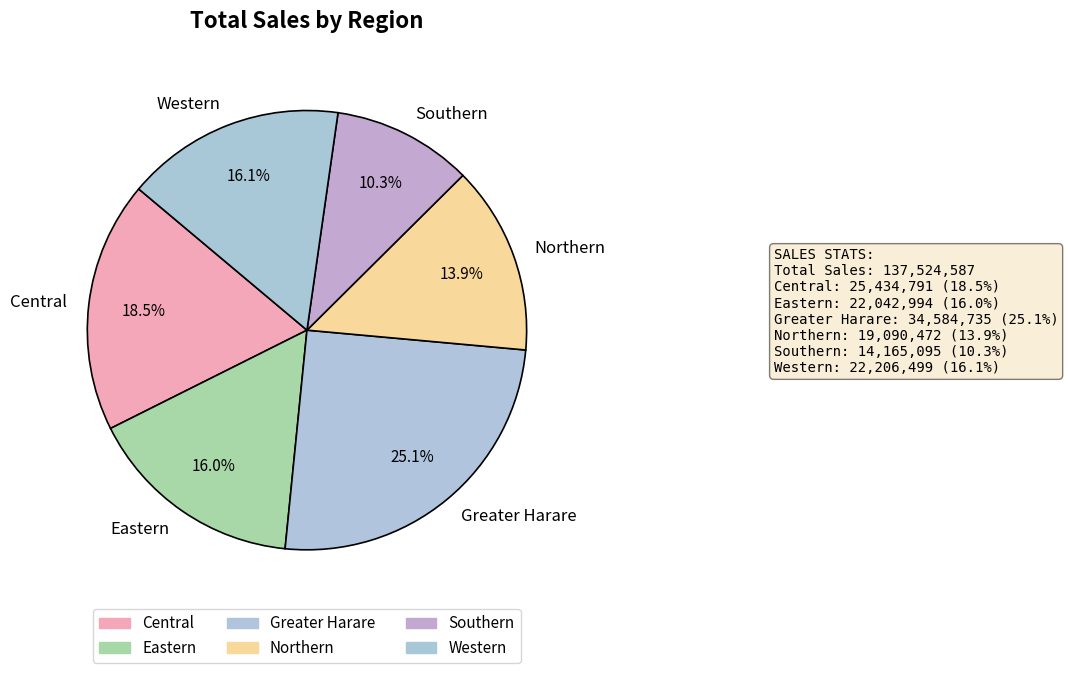

Is Northern the majority of the pie?

No